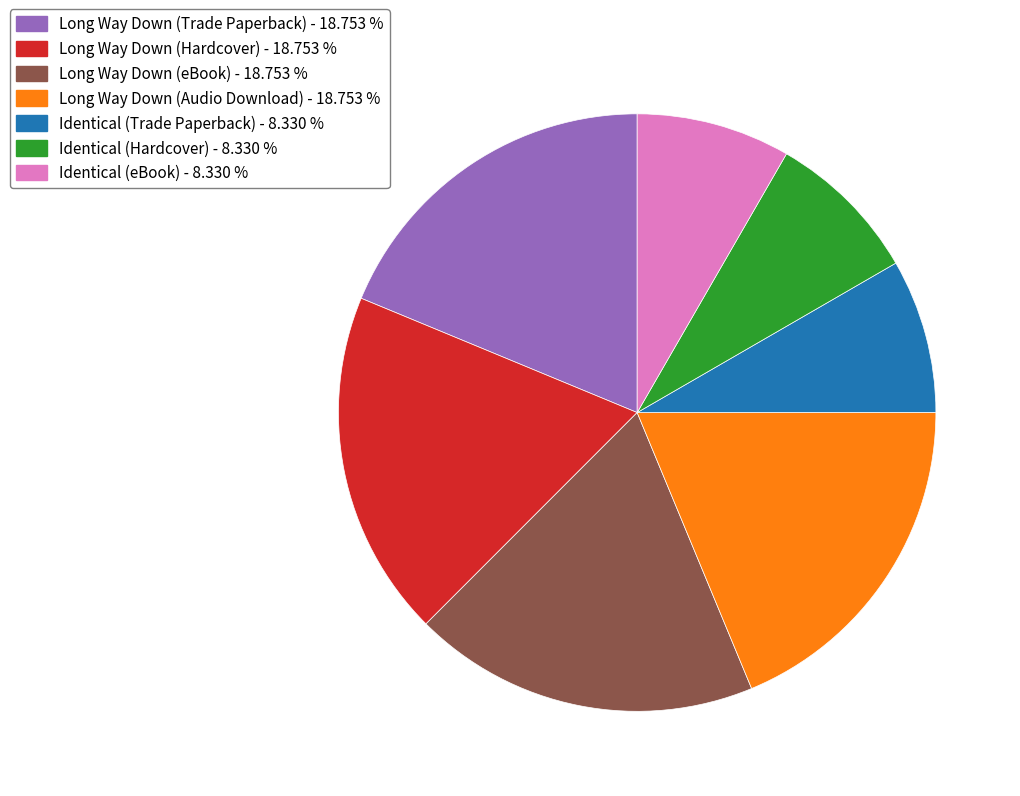

How many slices are in this pie chart?

7